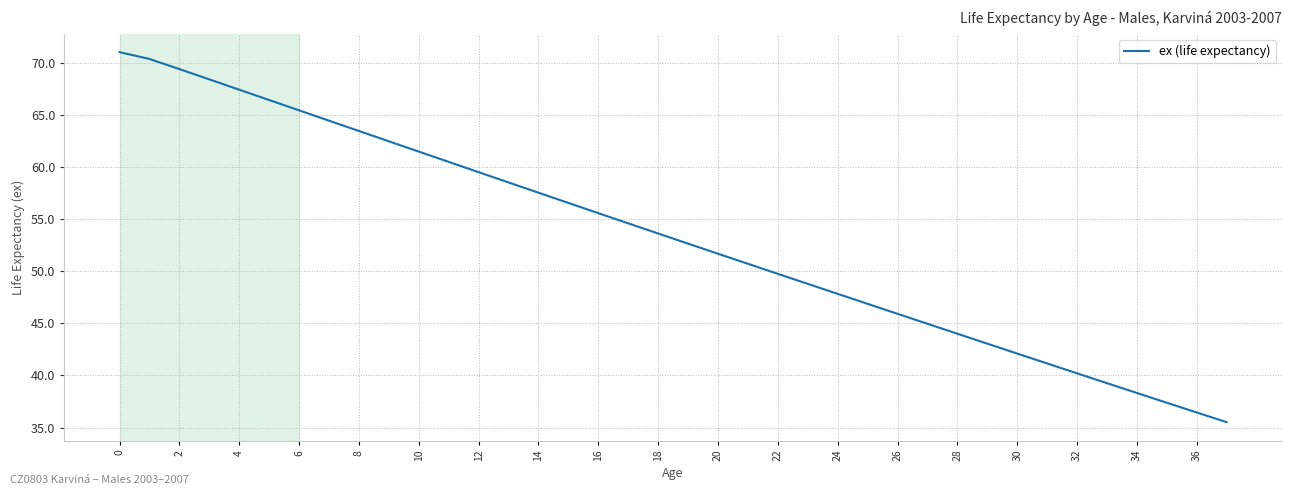

What is the difference between the maximum and minimum values?

35.5